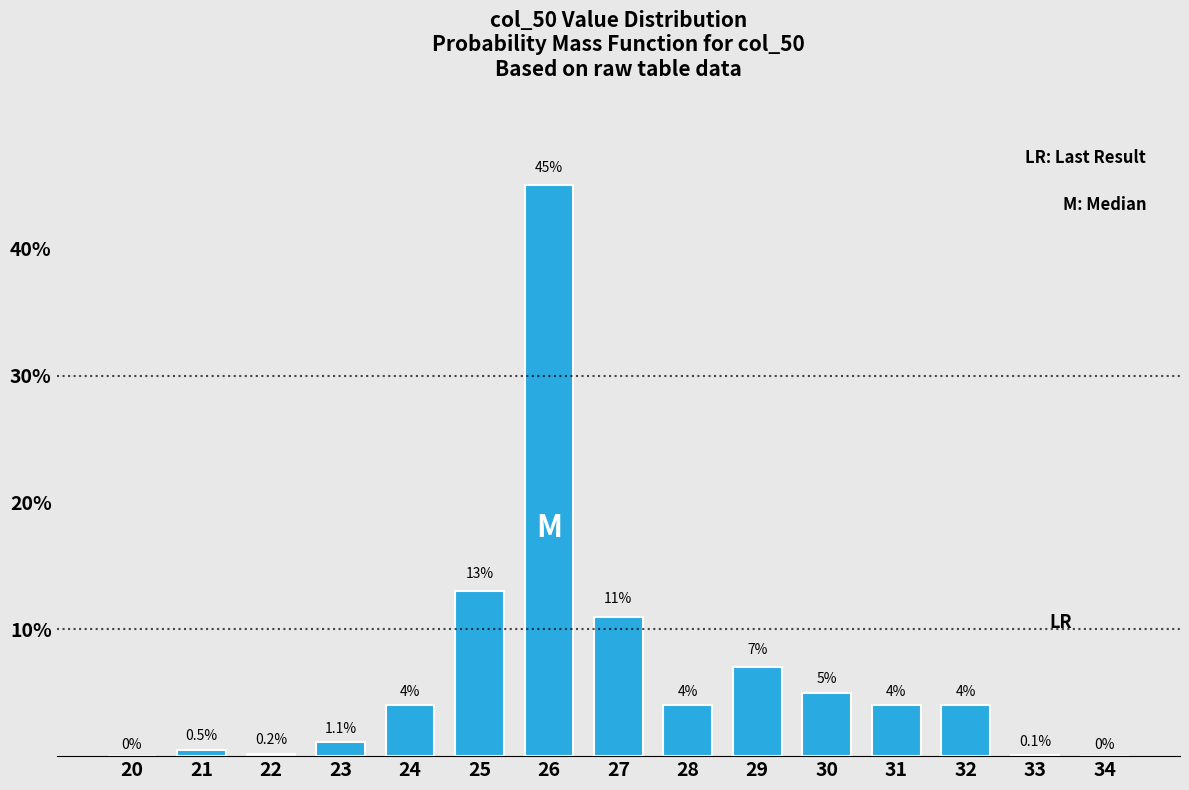

Reading left to right, extract all data points from this chart.

20=0.0	21=0.5	22=0.2	23=1.1	24=4.0	25=13.0	26=45.0	27=11.0	28=4.0	29=7.0	30=5.0	31=4.0	32=4.0	33=0.1	34=0.0